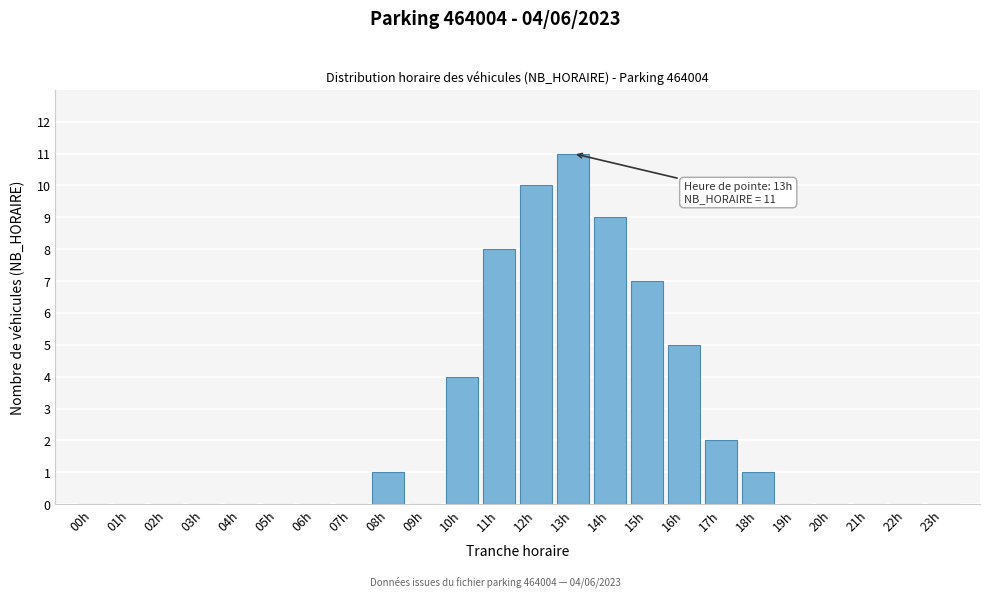

Reading left to right, transcribe all the data shown in this chart.

00h=0	01h=0	02h=0	03h=0	04h=0	05h=0	06h=0	07h=0	08h=1	09h=0	10h=4	11h=8	12h=10	13h=11	14h=9	15h=7	16h=5	17h=2	18h=1	19h=0	20h=0	21h=0	22h=0	23h=0